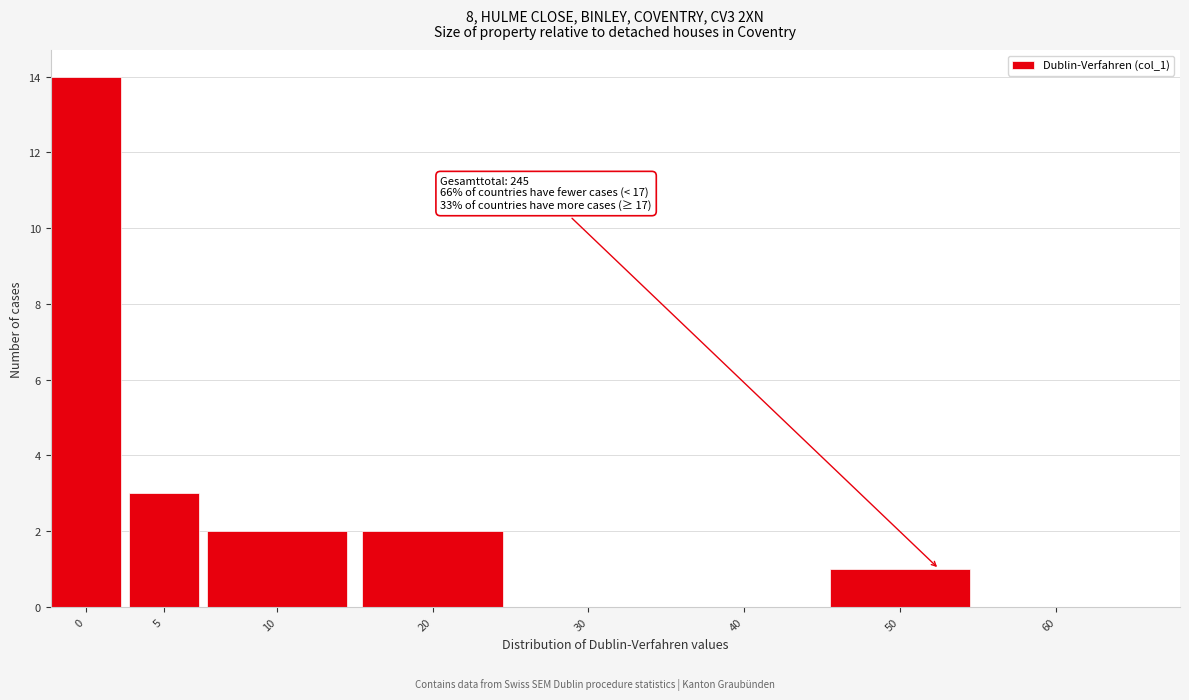

Reading right to left, list all the values displayed in this chart.

60=0	50=1	40=0	30=0	20=2	10=2	5=3	0=14